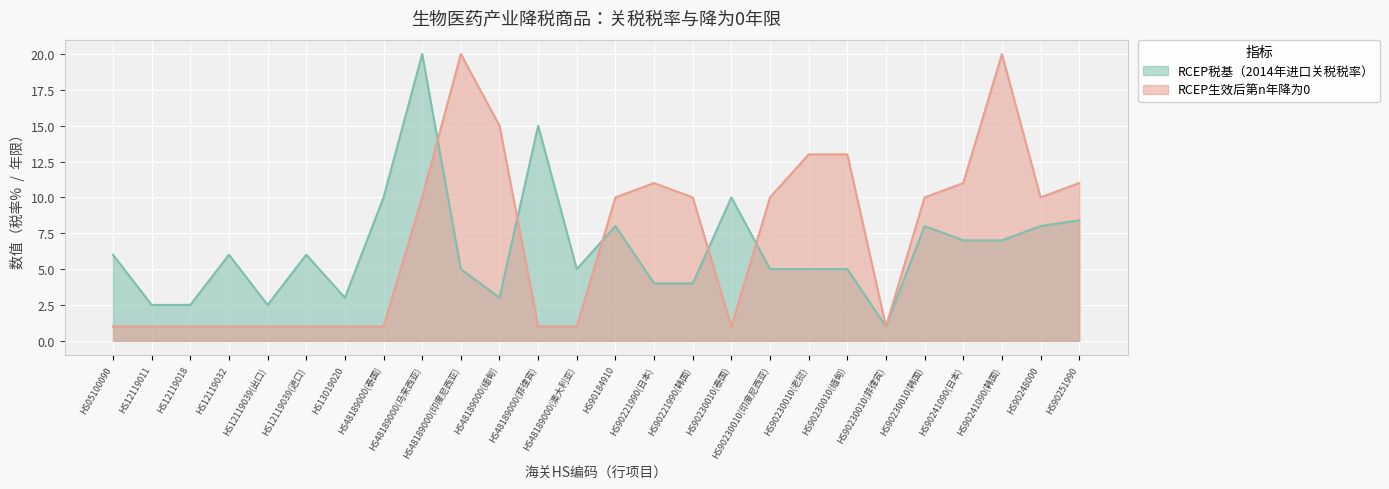

At which category does RCEP生效后第n年降为0 reach its first local valley?

HS90230010(泰国)